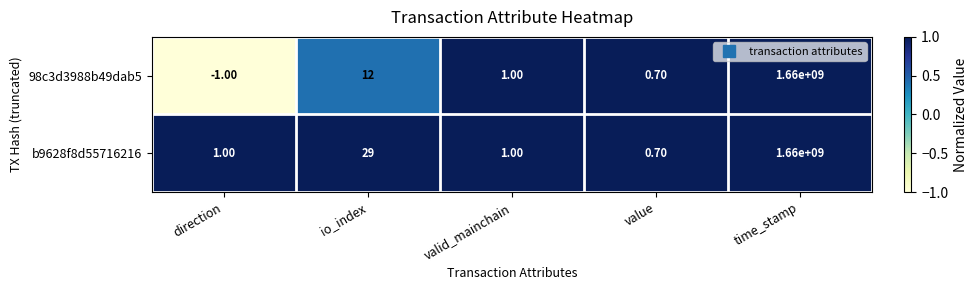

What is the minimum value shown in the chart?

-1.0